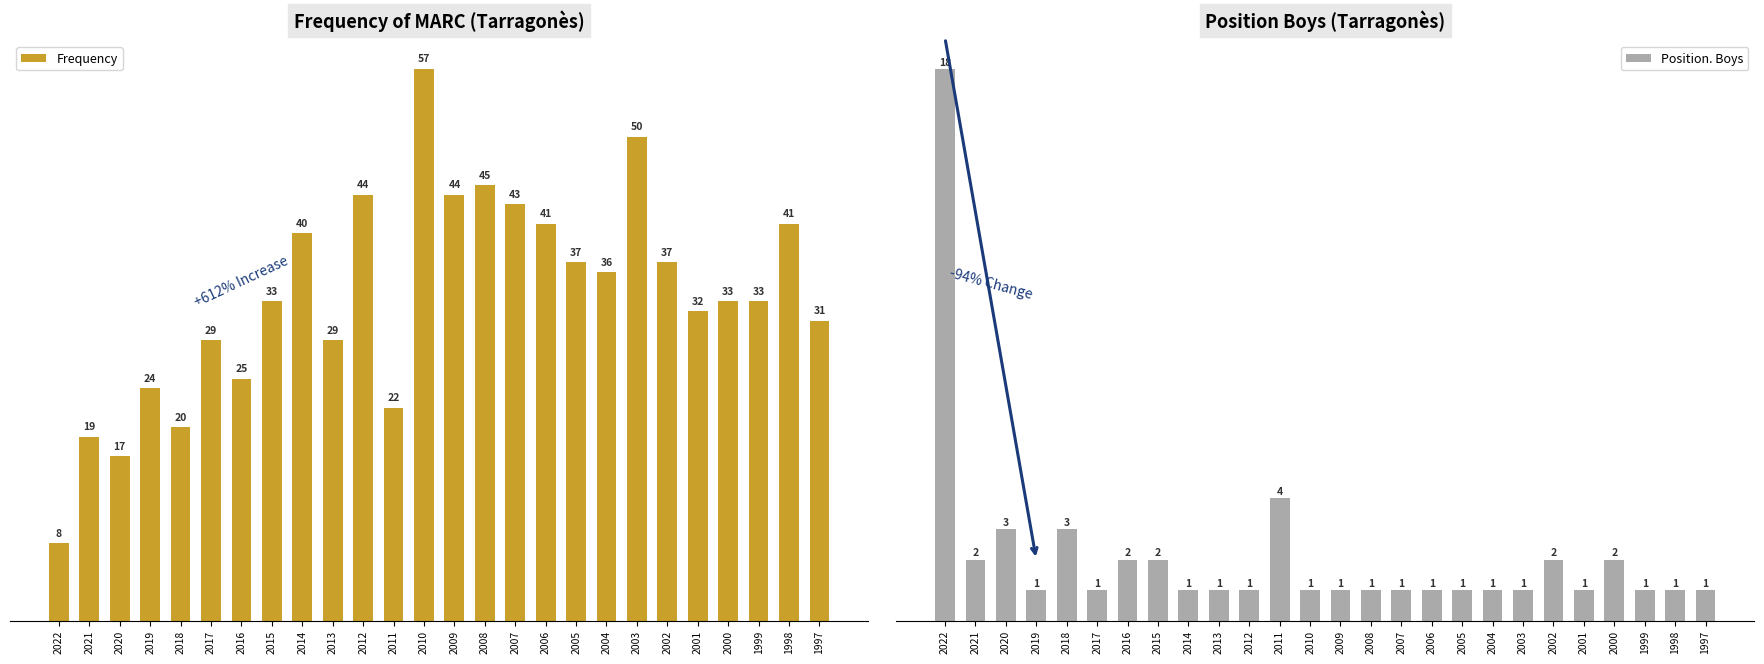

At which category is the sum across all series the highest?

2010